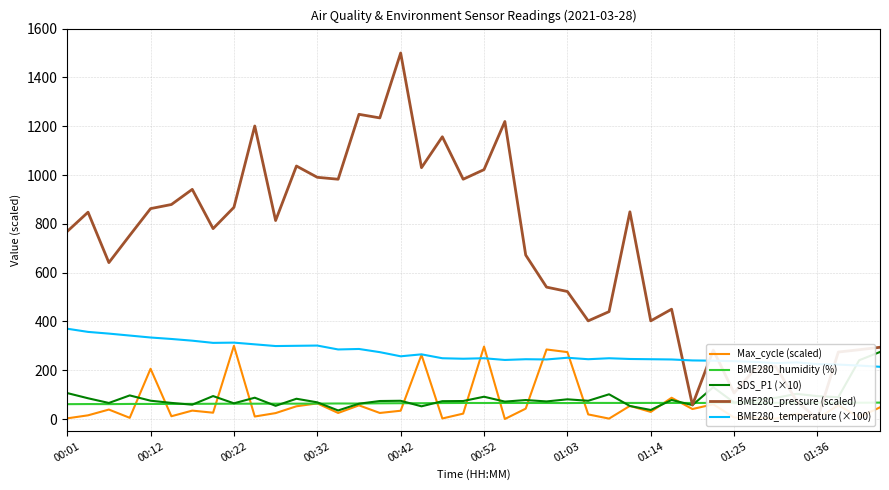

Which series has the largest total across all categories?

BME280_pressure (scaled)